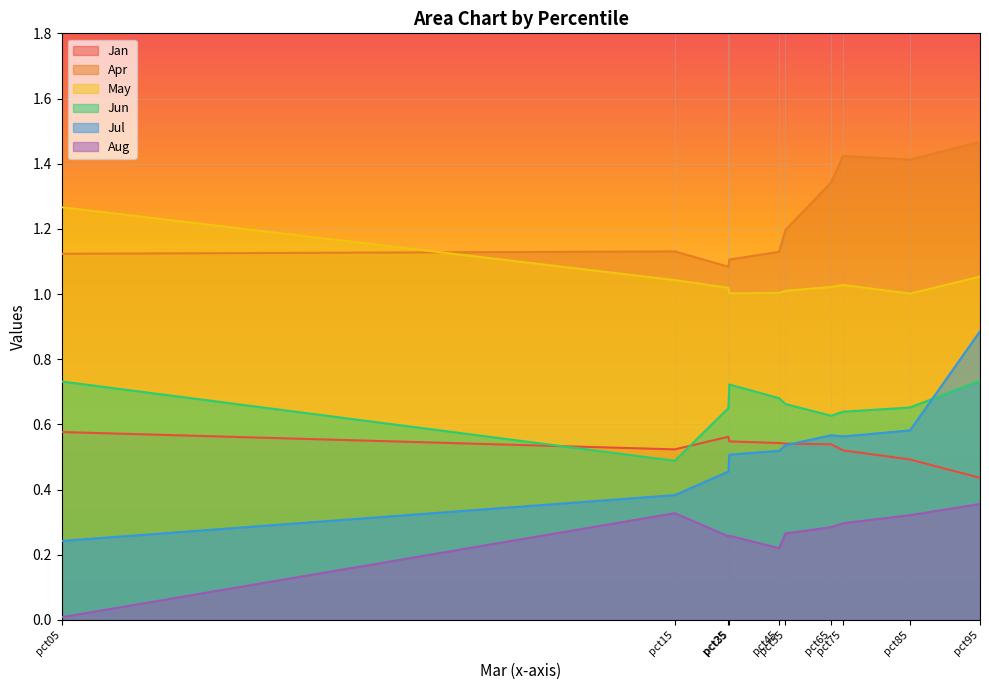

What is the difference between the second highest and second lowest values in the Aug series?

0.1